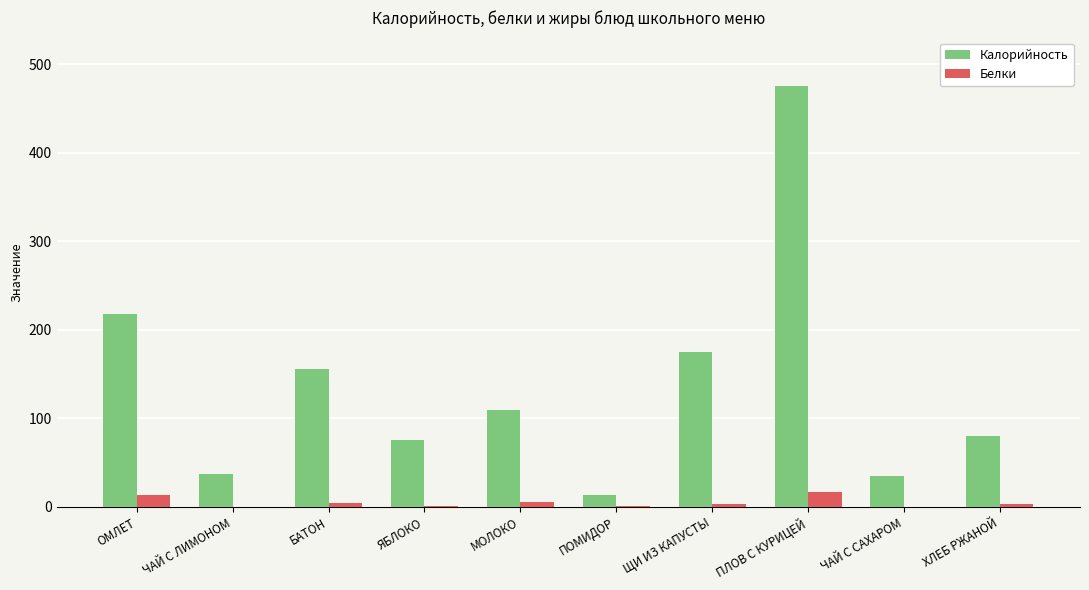

At which label does Калорийность first exceed 109?

ОМЛЕТ